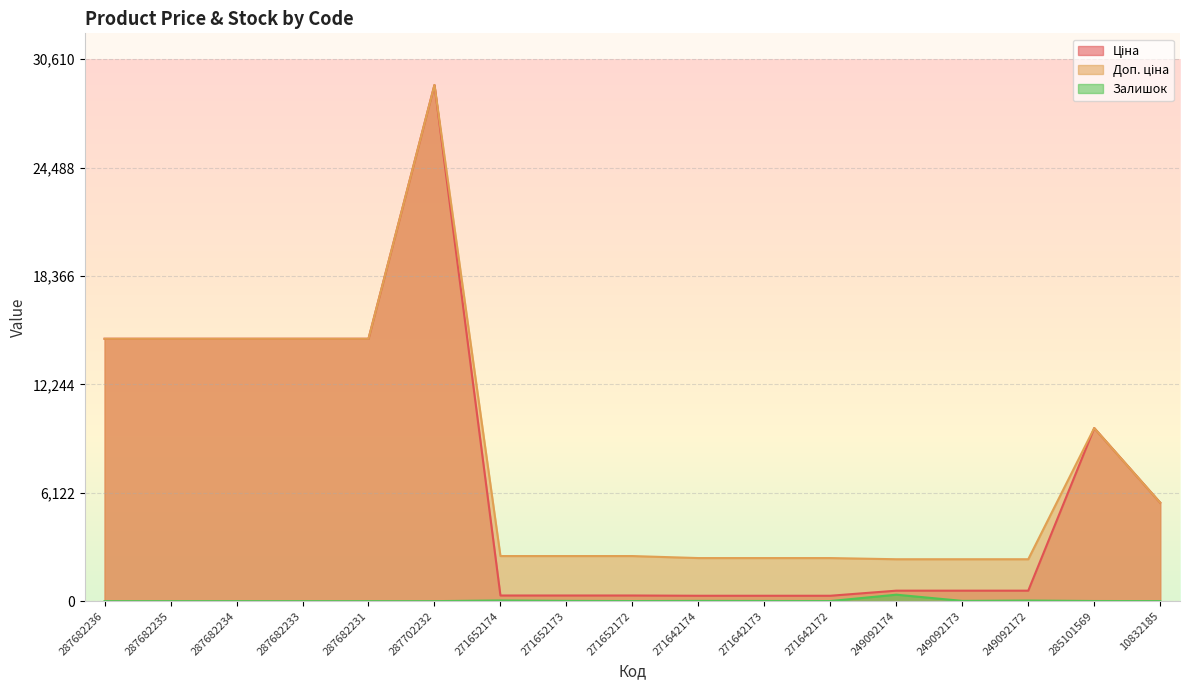

Reading left to right, list all the values displayed in this chart.

Ціна: 287682236=14817.6	287682235=14817.6	287682234=14817.6	287682233=14817.6	287682231=14817.6	287702232=29152.3	271652174=318.3	271652173=318.3	271652172=318.3	271642174=304.1	271642173=304.1	271642172=304.1	249092174=591.6	249092173=591.6	249092172=591.6	285101569=9775.5	10832185=5560.3
Доп. ціна: 287682236=14817.6	287682235=14817.6	287682234=14817.6	287682233=14817.6	287682231=14817.6	287702232=29152.3	271652174=2546.4	271652173=2546.4	271652172=2546.4	271642174=2432.8	271642173=2432.8	271642172=2432.8	249092174=2366.5	249092173=2366.5	249092172=2366.5	285101569=9775.5	10832185=5560.3
Залишок: 287682236=0.0	287682235=0.0	287682234=0.0	287682233=0.0	287682231=0.0	287702232=0.0	271652174=38.0	271652173=15.0	271652172=5.0	271642174=14.0	271642173=10.0	271642172=5.0	249092174=365.0	249092173=14.0	249092172=33.0	285101569=7.0	10832185=3.0